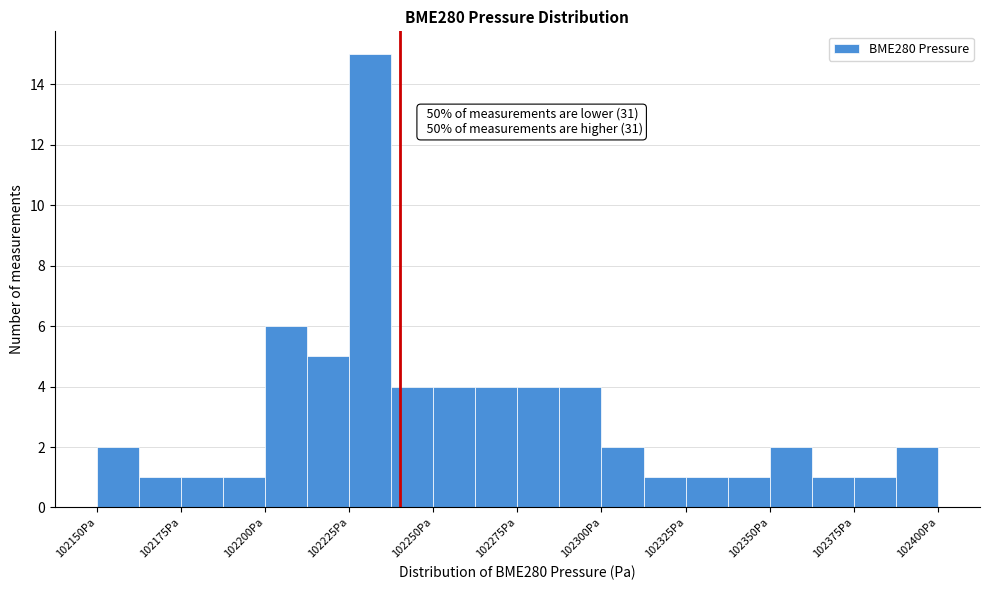

Around what value on the x-axis is the tallest bar? Give the approximate position of its centre, as read against the axis.

102230